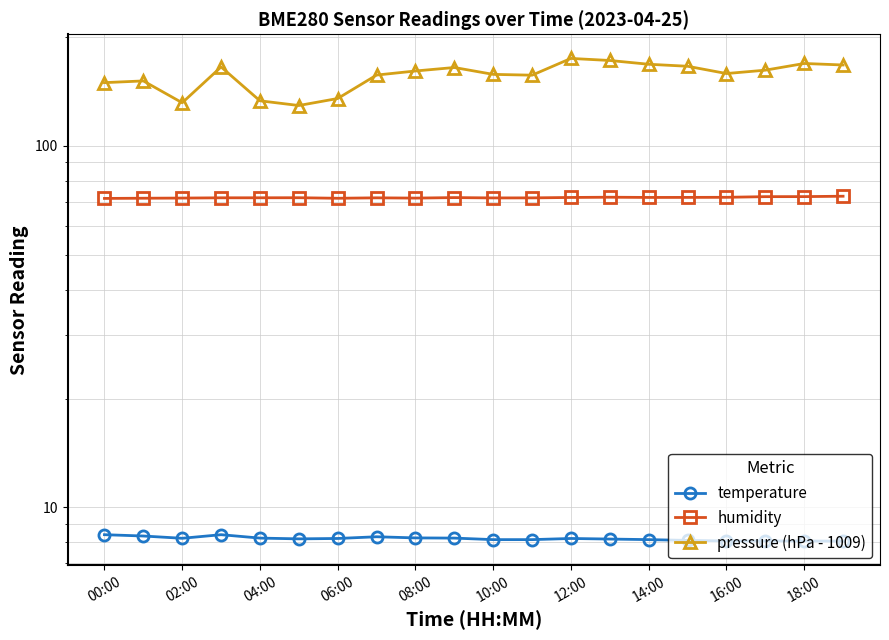

What is the value of the humidity point at the 6th from the left?

71.9